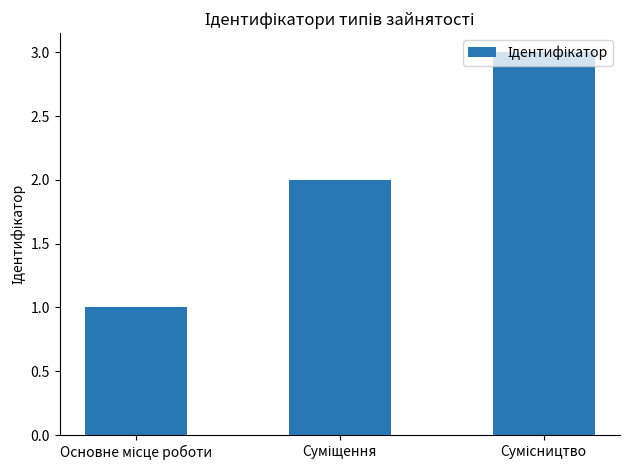

What is the greatest value displayed?

3